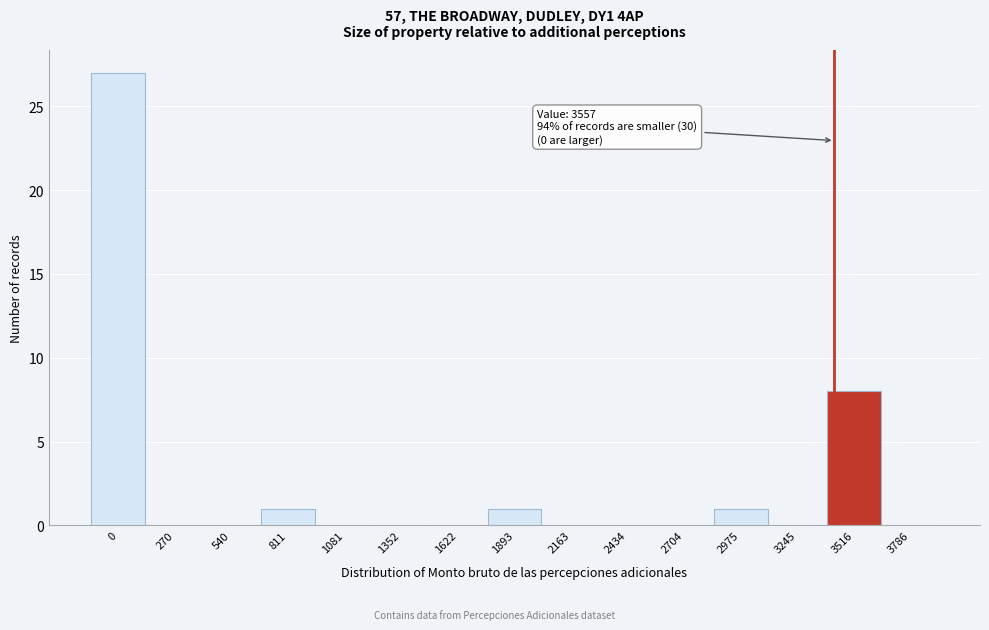

Reading left to right, extract all data points from this chart.

0=27	270=0	540=0	811=1	1081=0	1352=0	1622=0	1893=1	2163=0	2434=0	2704=0	2975=1	3245=0	3516=8	3786=0